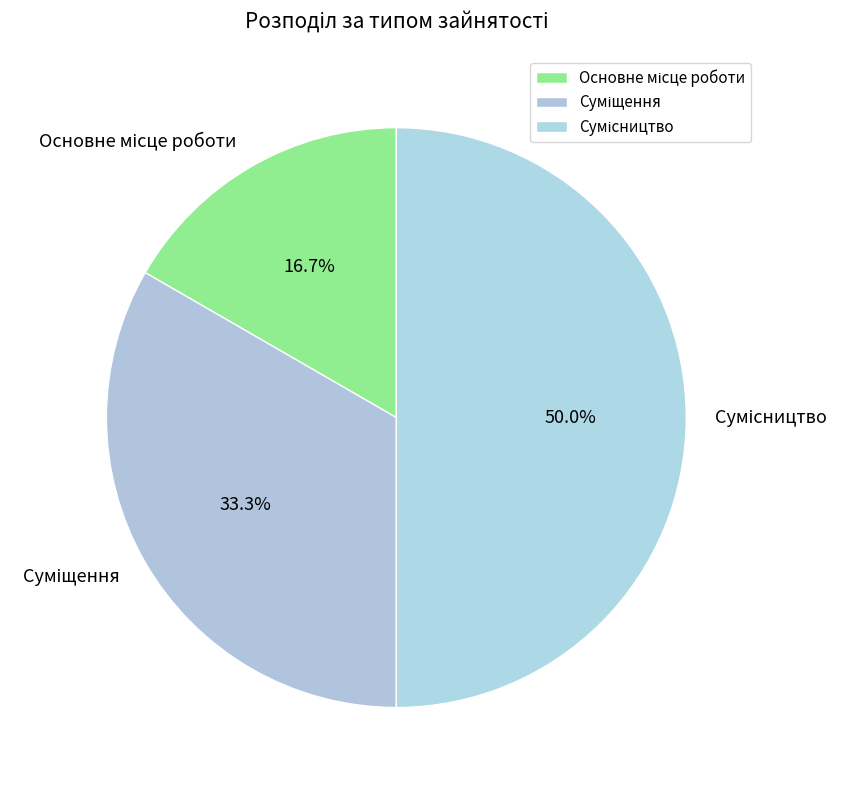

Is Основне місце роботи the majority of the pie?

No